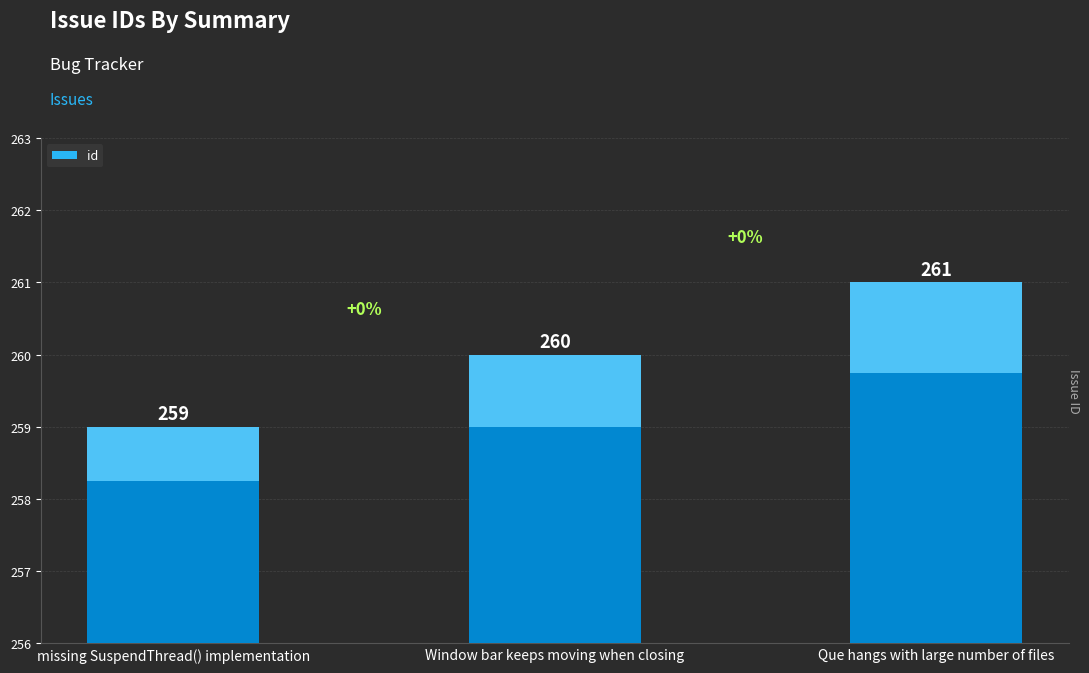

What is the ratio of the value at Window bar keeps moving when closing to the value at Que hangs with large number of files?

1.0